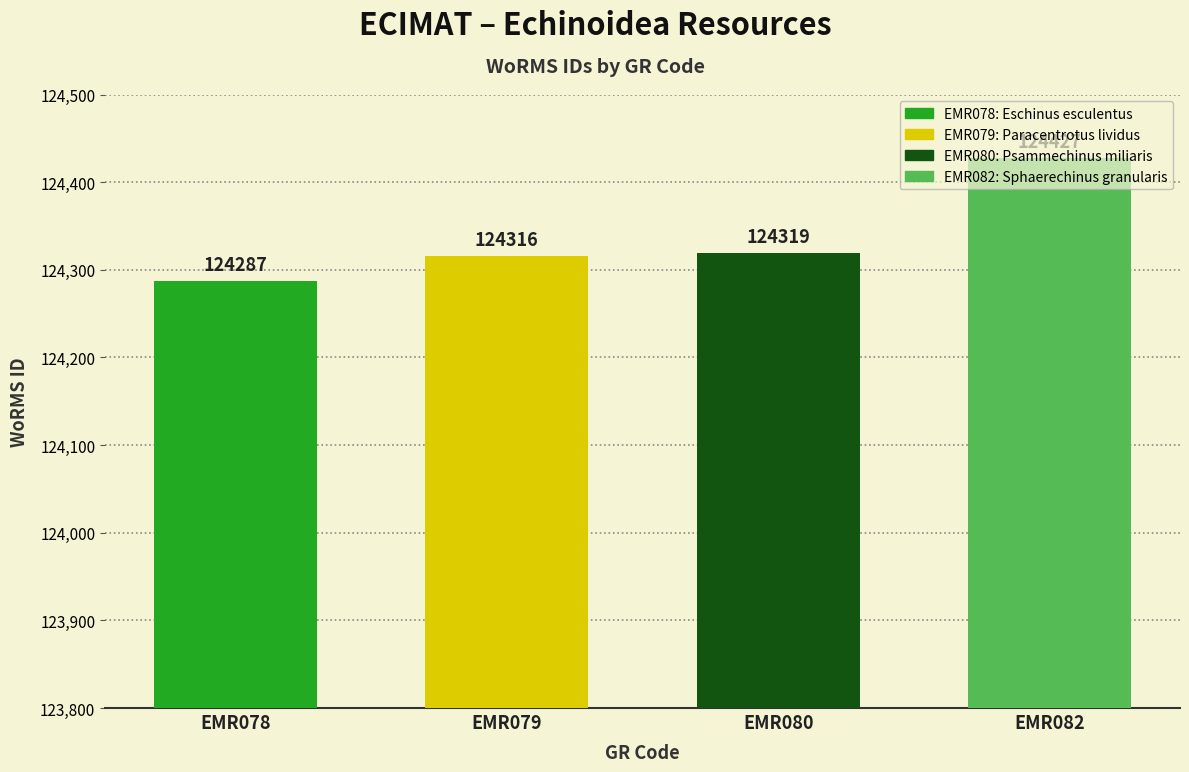

At which label is the value closest to 124357?

EMR080